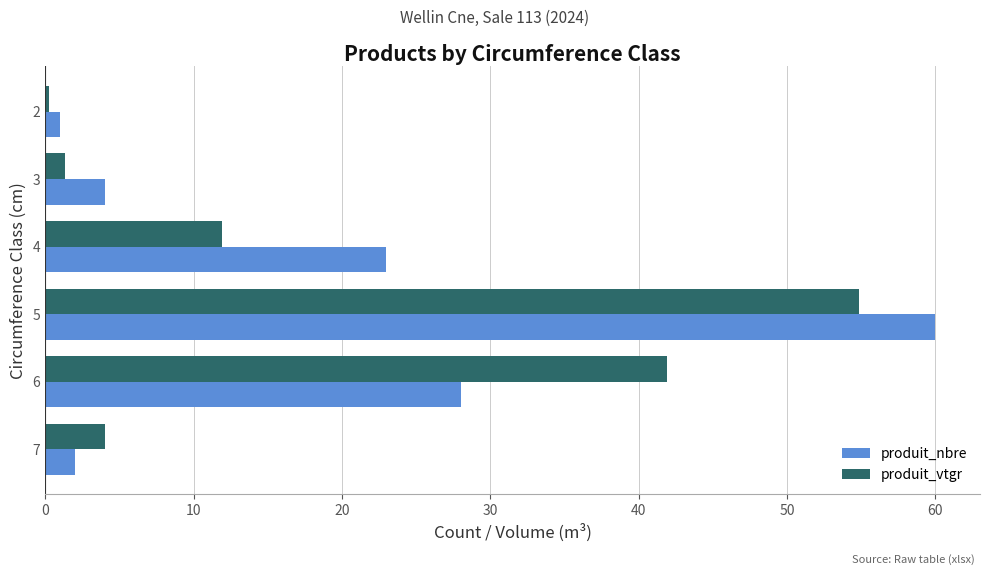

The value of produit_nbre at 5 is 84.4. True or false?

False